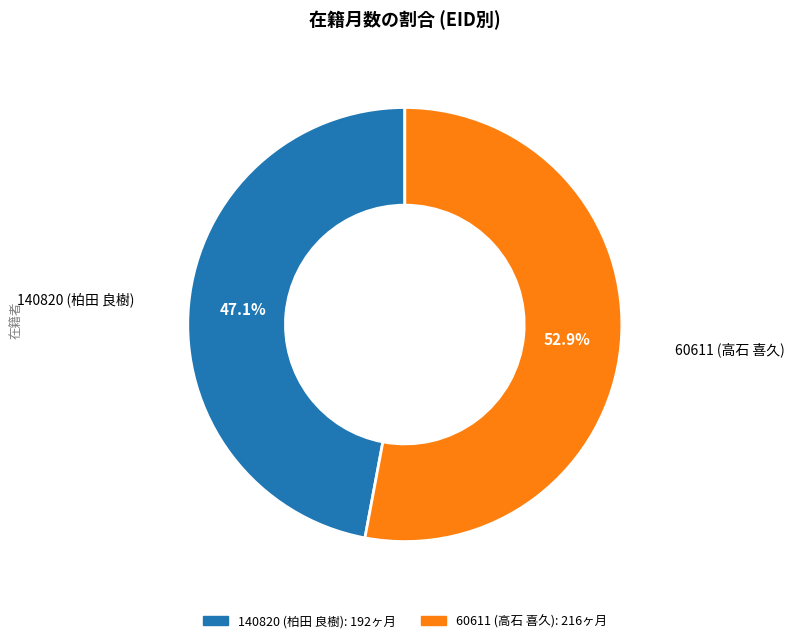

Rank the categories by value from highest to lowest.

60611 (高石 喜久), 140820 (柏田 良樹)